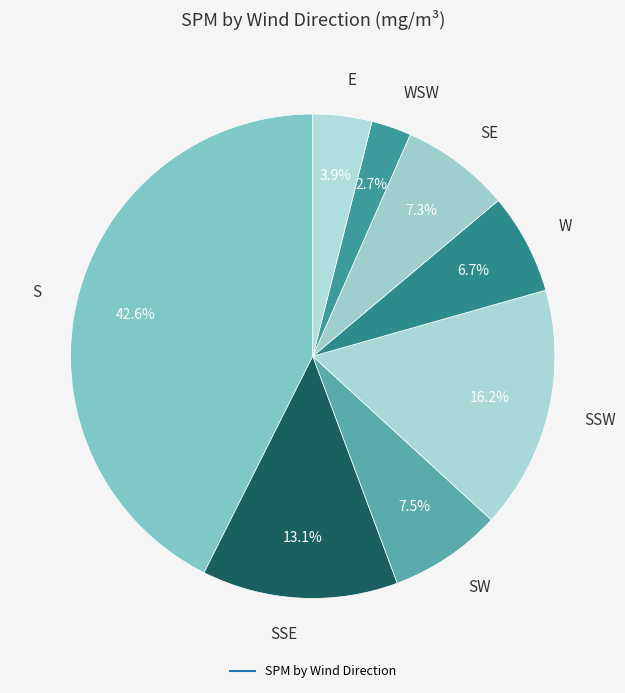

How many slices are in this pie chart?

8